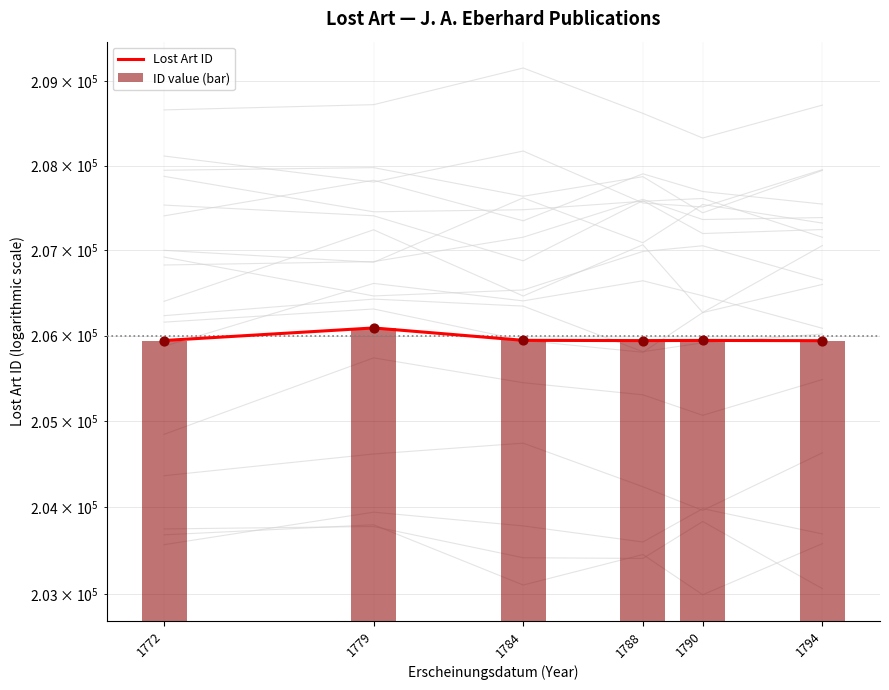

Which series has the largest Y range (max minus min)?

Lost Art ID